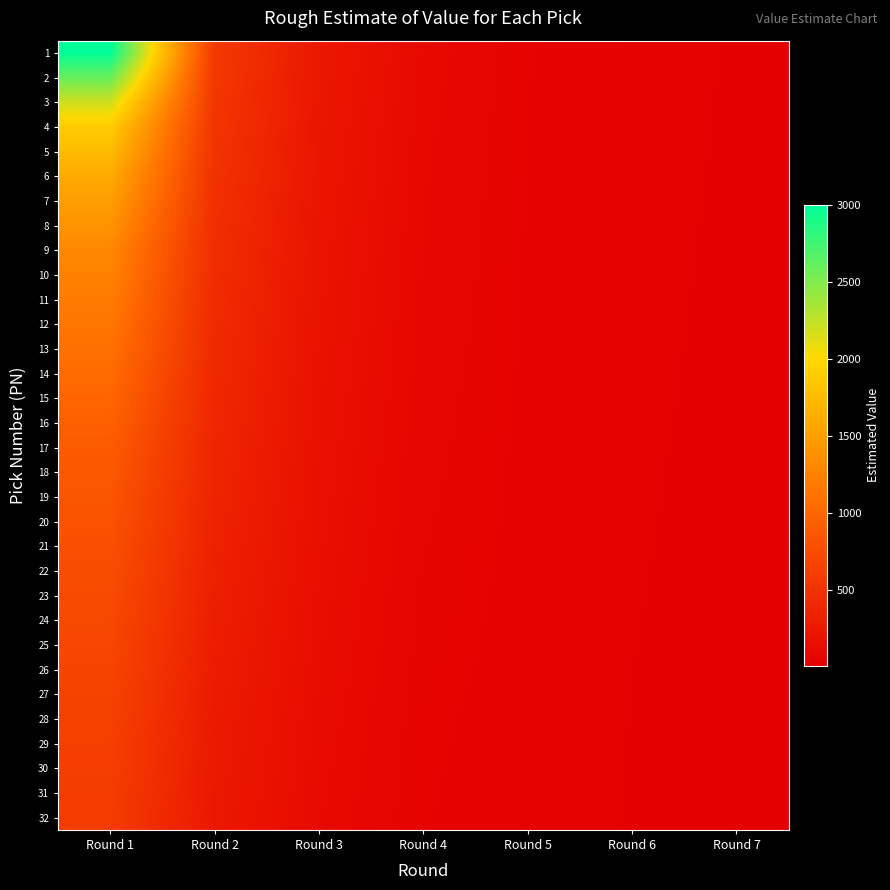

At how many categories does at least one series exceed 836?

1